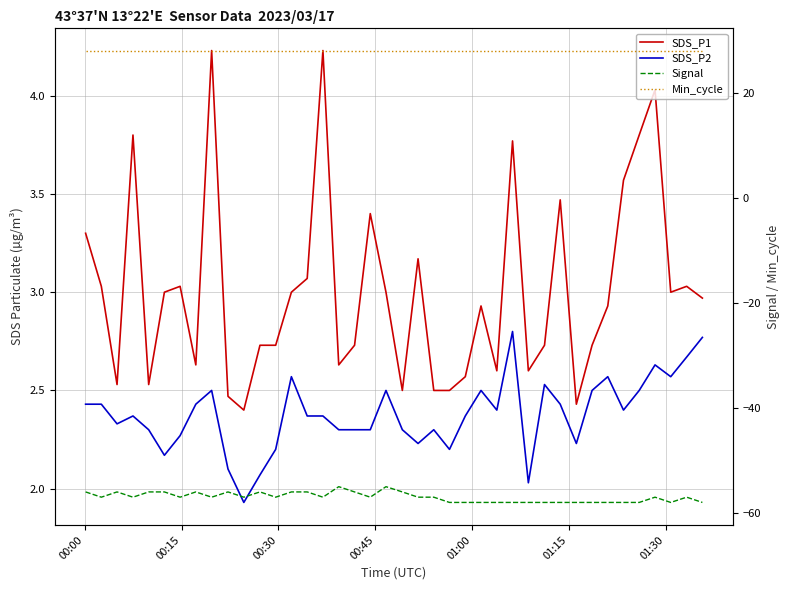

What is the value of the SDS_P2 point at the 23rd from the left?

2.3